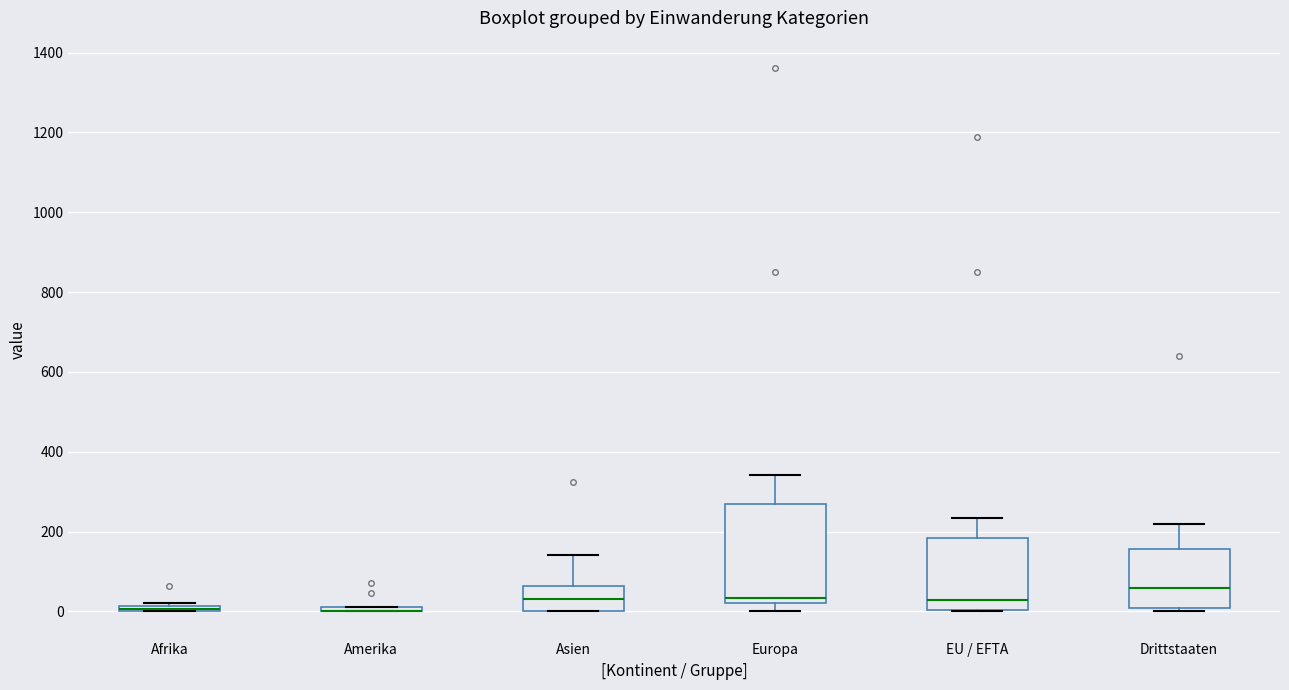

Which box is the tallest, from its lower edge to its upper edge?

Europa